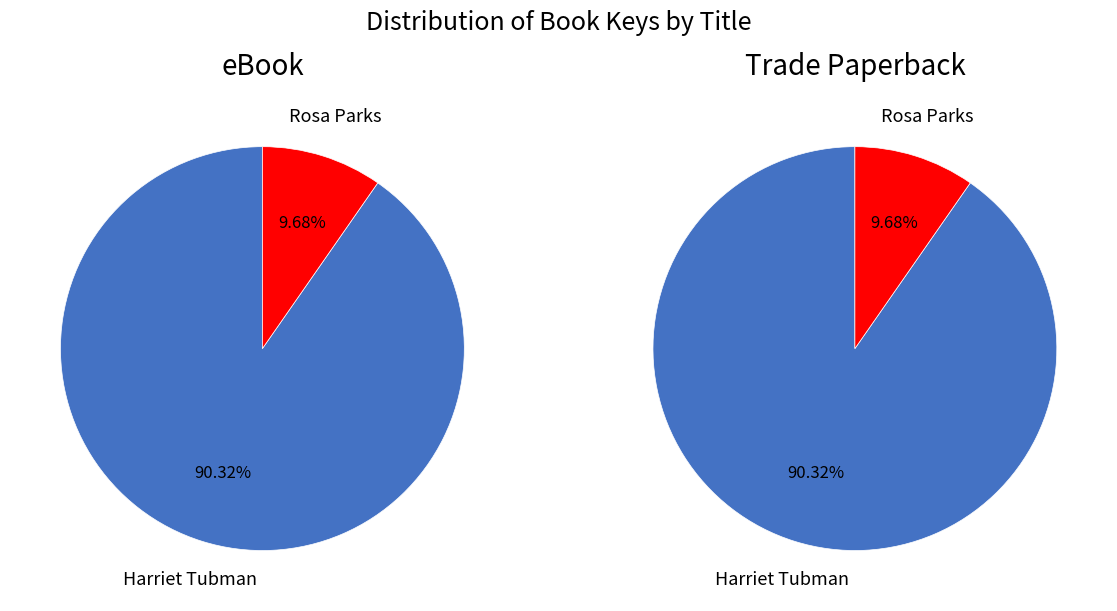

Which series changed the most between Harriet Tubman and Rosa Parks?

eBook